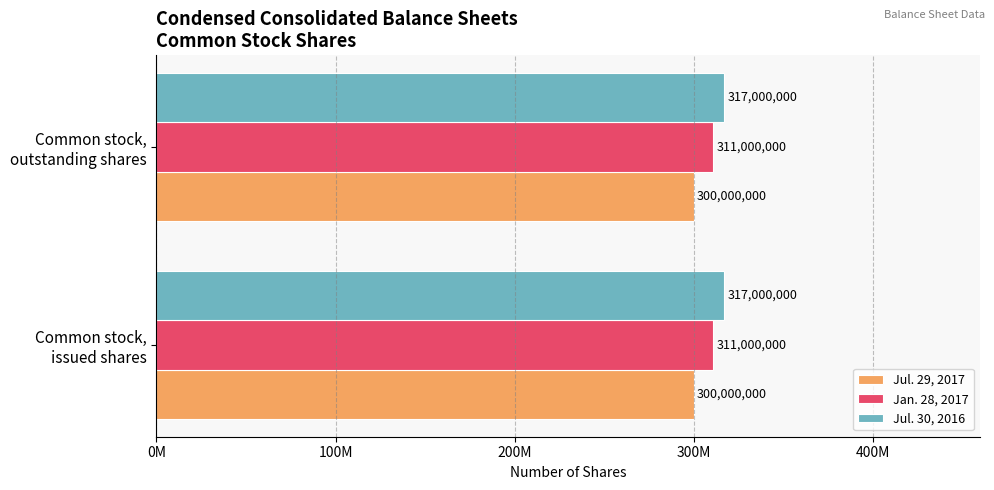

What are all the series names shown in the legend?

Jul. 29, 2017, Jan. 28, 2017, Jul. 30, 2016